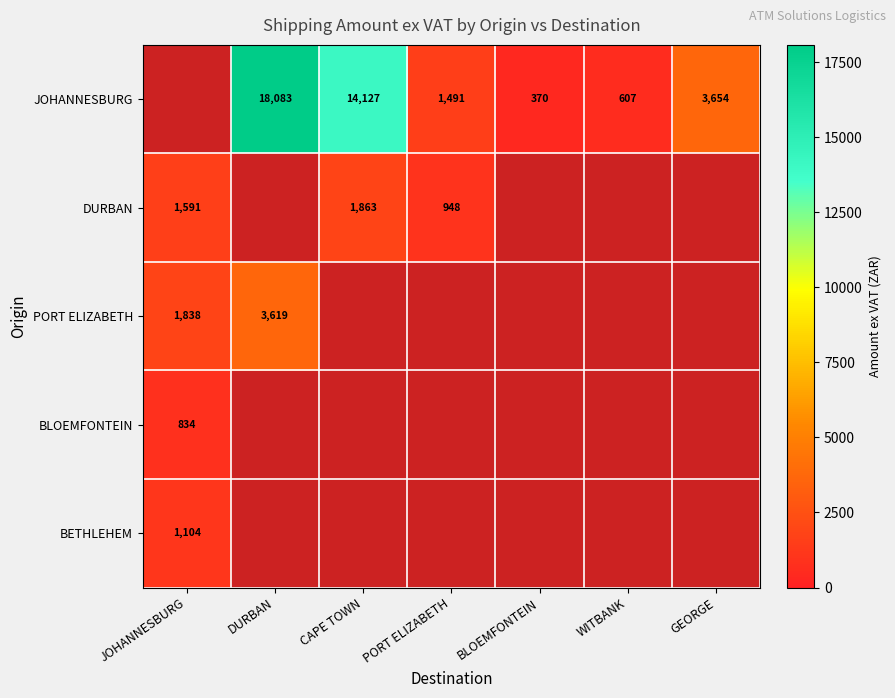

Is the value of PORT ELIZABETH at JOHANNESBURG greater than the value of JOHANNESBURG at GEORGE?

No